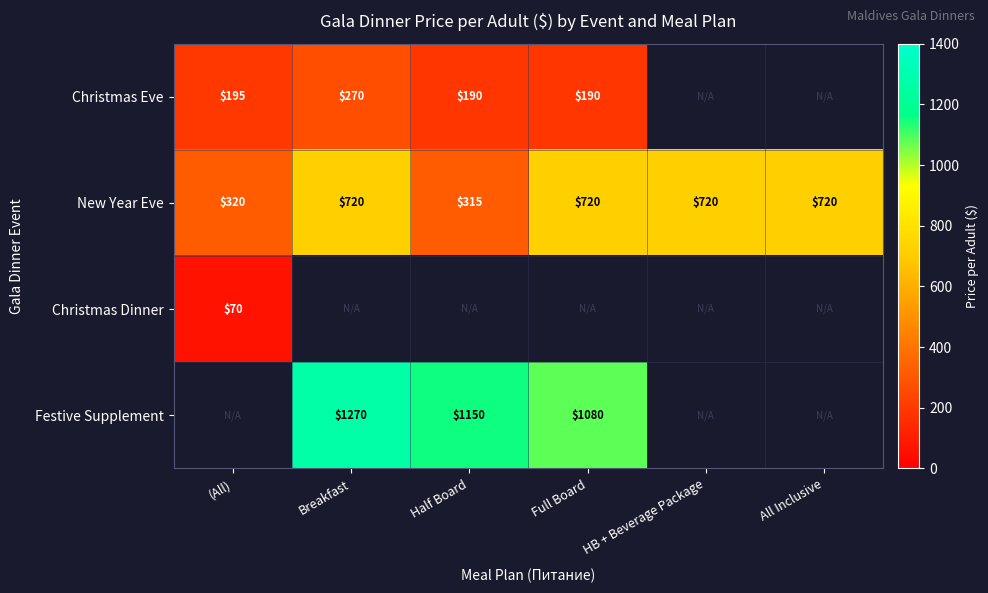

What value does the New Year Eve series have at Full Board?

720